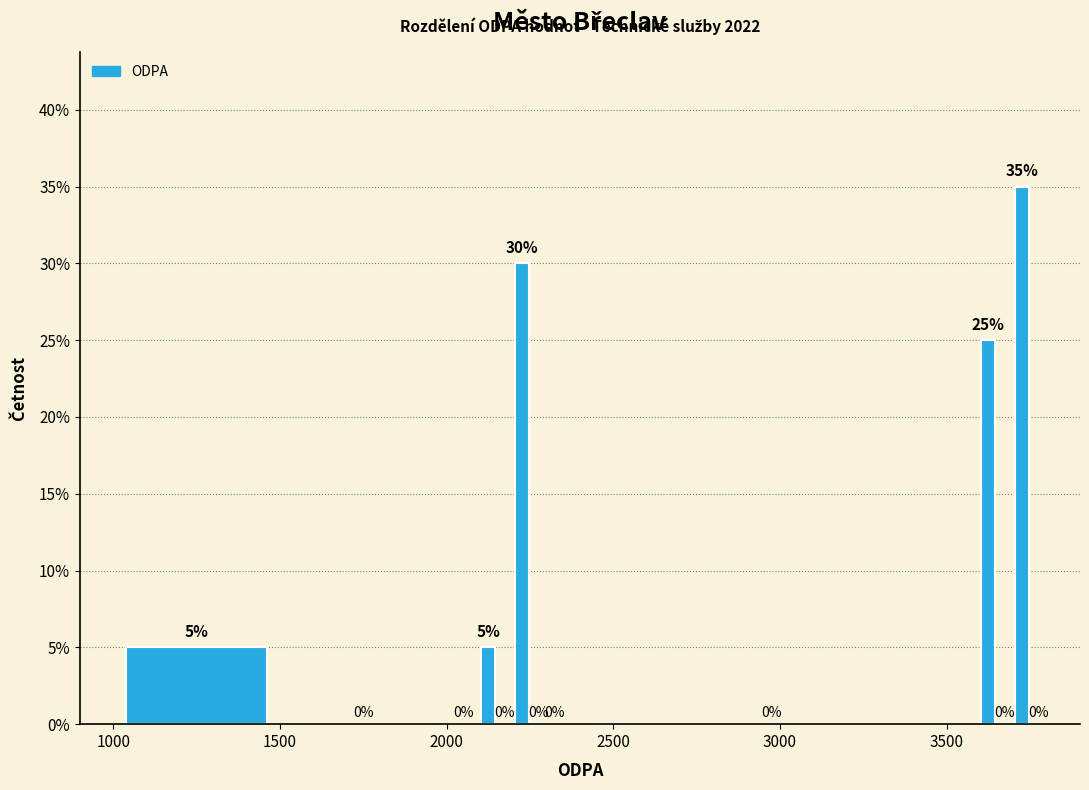

Around what value on the x-axis is the tallest bar? Give the approximate position of its centre, as read against the axis.

3750